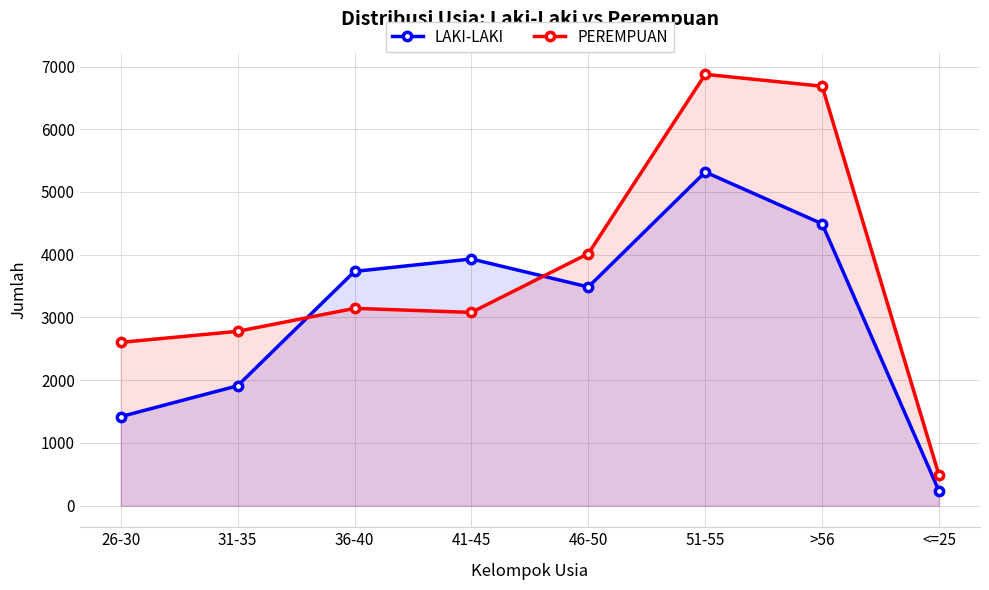

What is the sum of all PEREMPUAN values?

29671